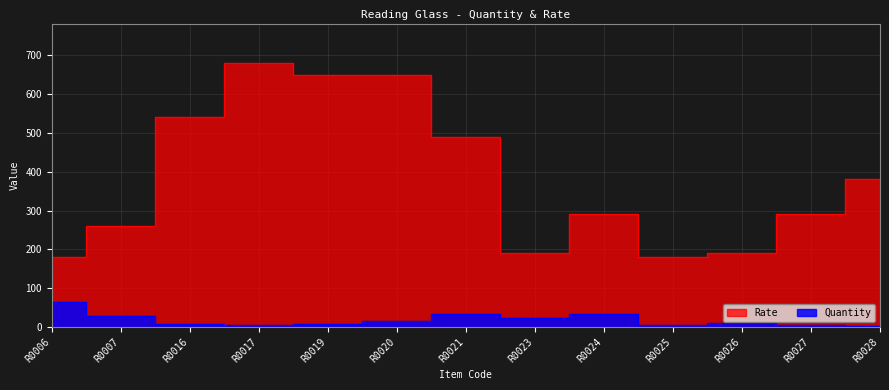

Reading left to right, transcribe all the data shown in this chart.

Quantity: R0006=64	R0007=29	R0016=8	R0017=5	R0019=7	R0020=15	R0021=32	R0023=23	R0024=34	R0025=5	R0026=10	R0027=6	R0028=2
Rate: R0006=180	R0007=260	R0016=540	R0017=680	R0019=650	R0020=650	R0021=490	R0023=190	R0024=290	R0025=180	R0026=190	R0027=290	R0028=380